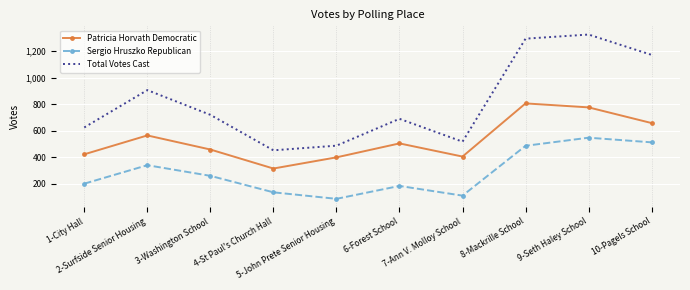

Which series changed the most between 4-St Paul's Church Hall and 6-Forest School?

Total Votes Cast